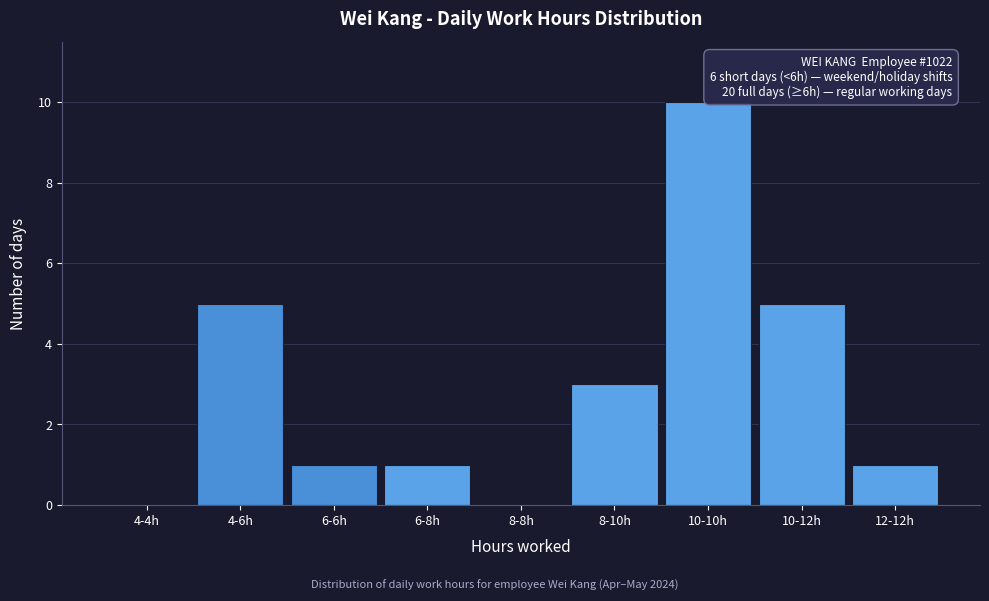

Reading right to left, transcribe all the data shown in this chart.

12-12h=1	10-12h=5	10-10h=10	8-10h=3	8-8h=0	6-8h=1	6-6h=1	4-6h=5	4-4h=0